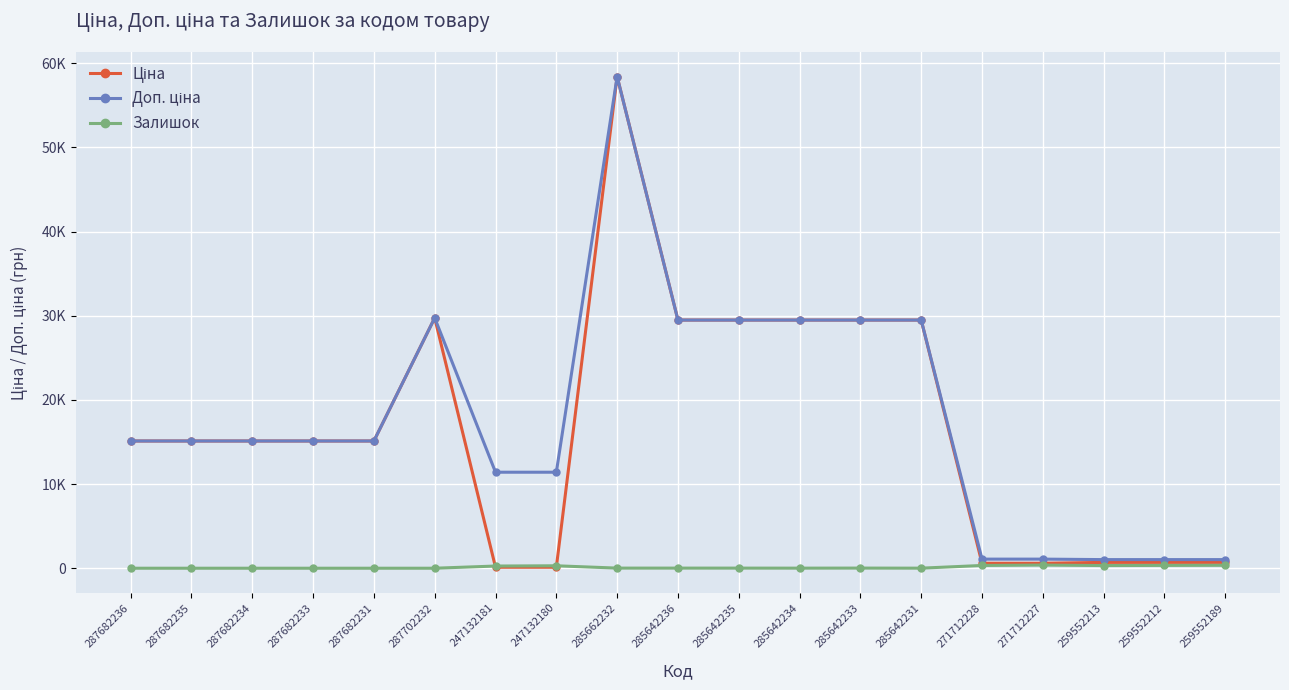

How many intersections are there between Залишок and Ціна?

2